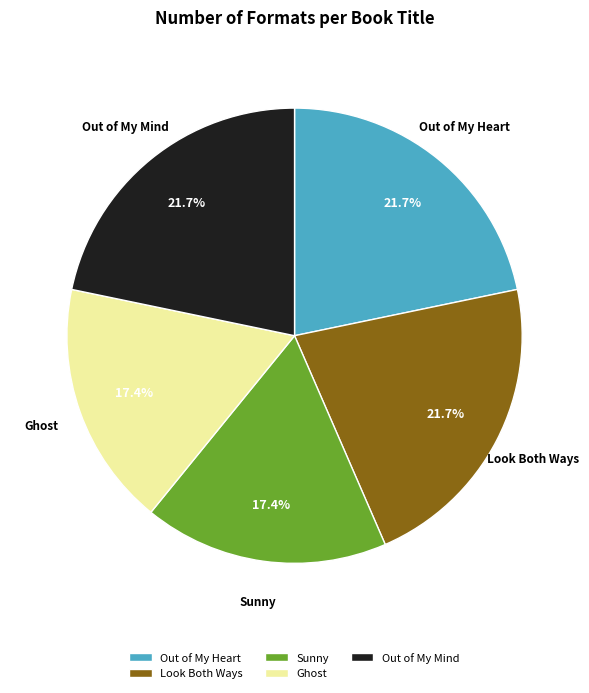

Do Ghost and Look Both Ways together represent more than half of the pie?

No